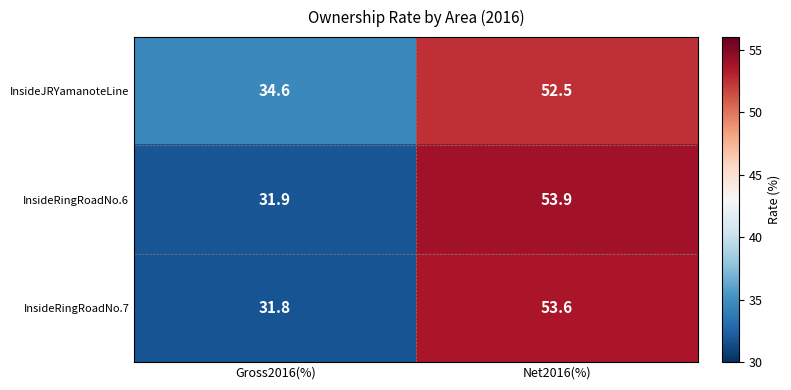

What is the total value across all series at Net2016(%)?

160.0